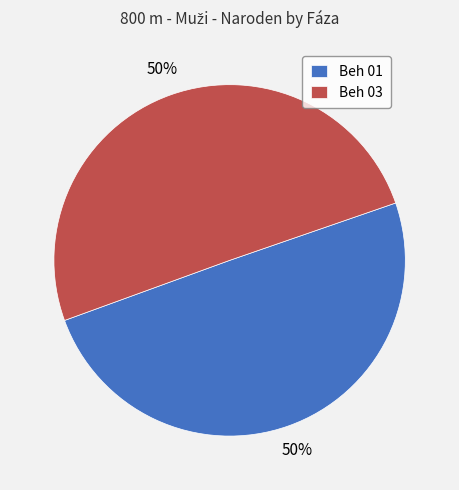

How many slices are in this pie chart?

2